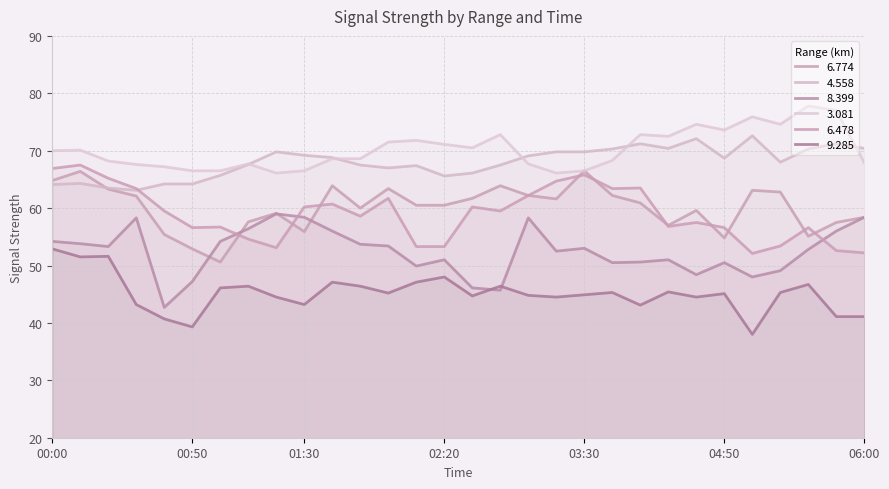

Which series changed the most between 00:30 and 01:20?

6.478